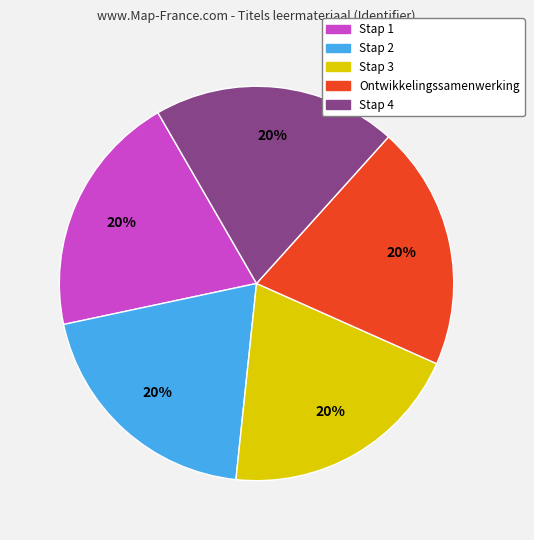

The Stap 2 slice represents 20% of the pie. True or false?

True